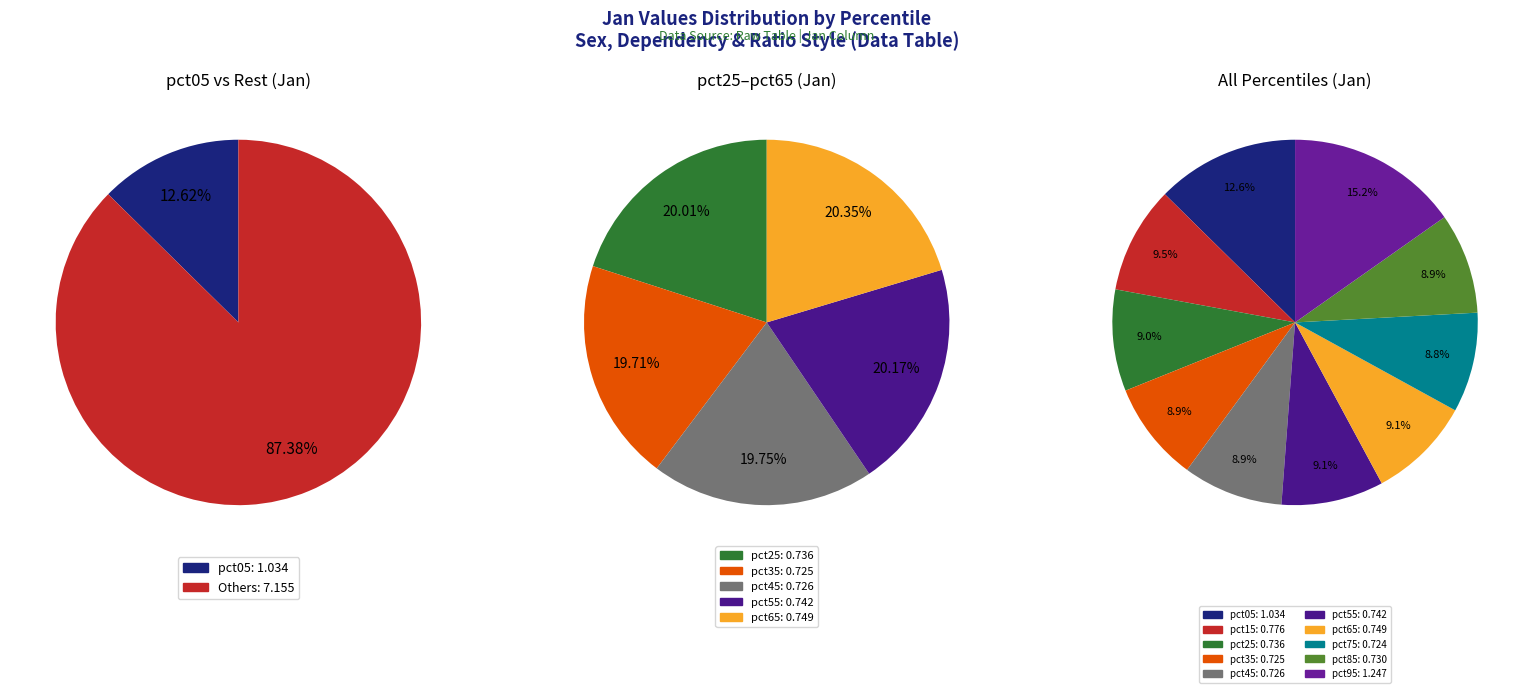

How many slices are in this pie chart?

10